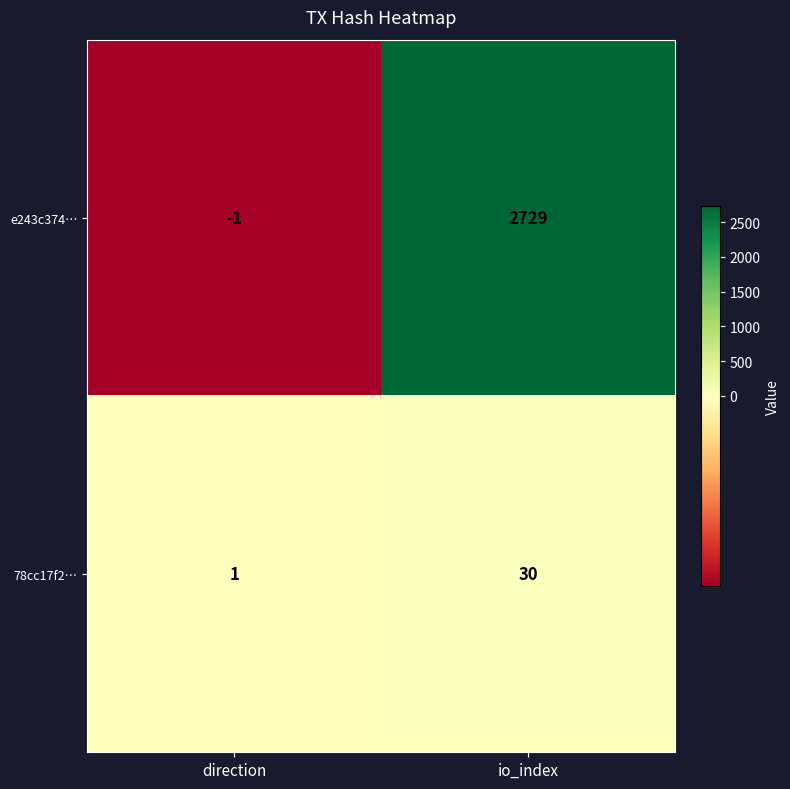

At io_index, list the series in order from largest to smallest.

e243c374…, 78cc17f2…